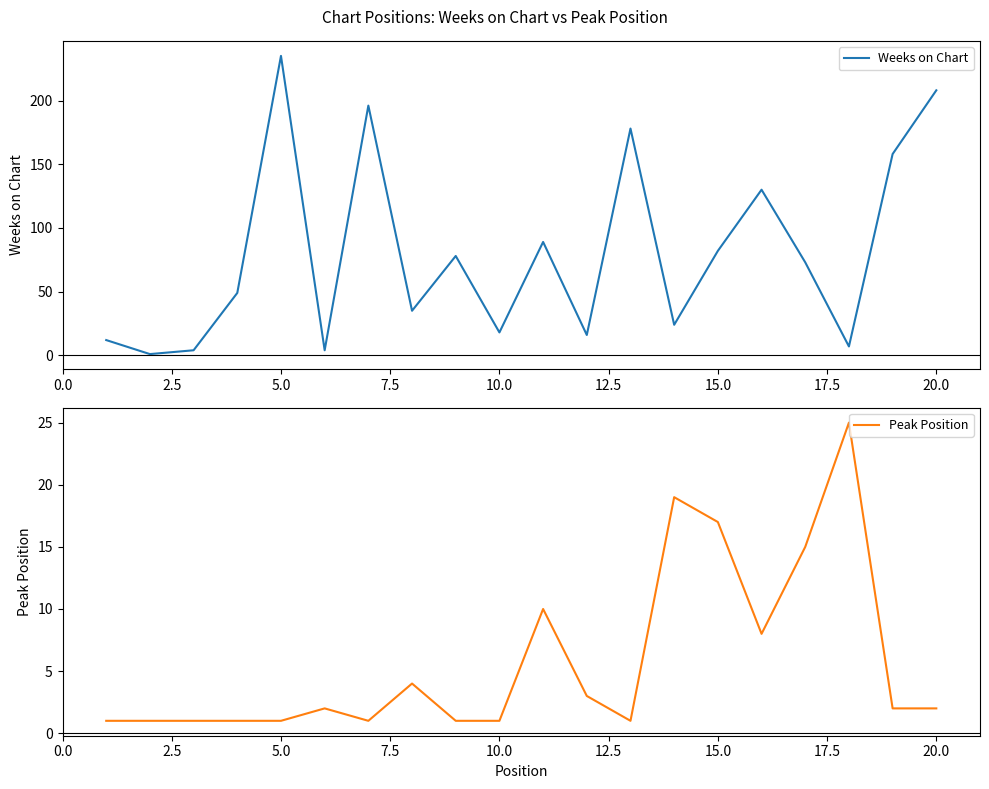

What is the maximum value for Weeks on Chart?

235